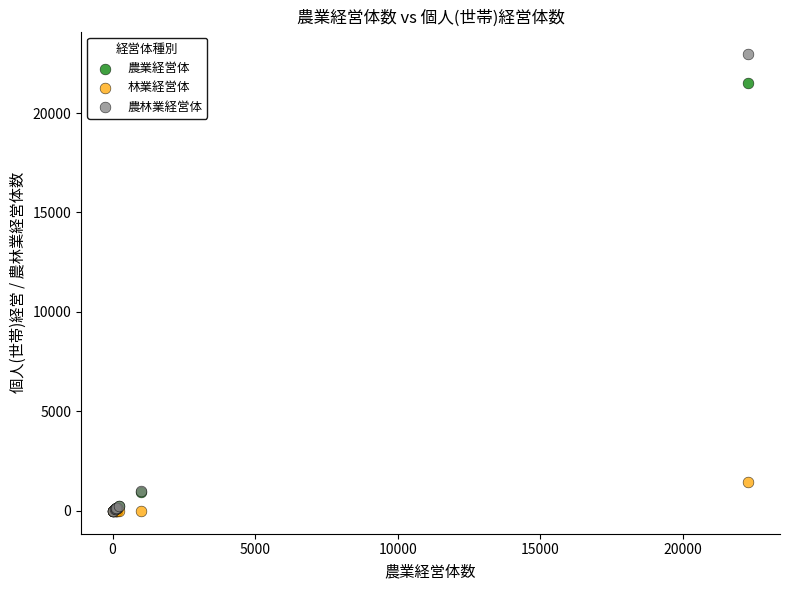

What are all the series names shown in the legend?

農業経営体, 林業経営体, 農林業経営体